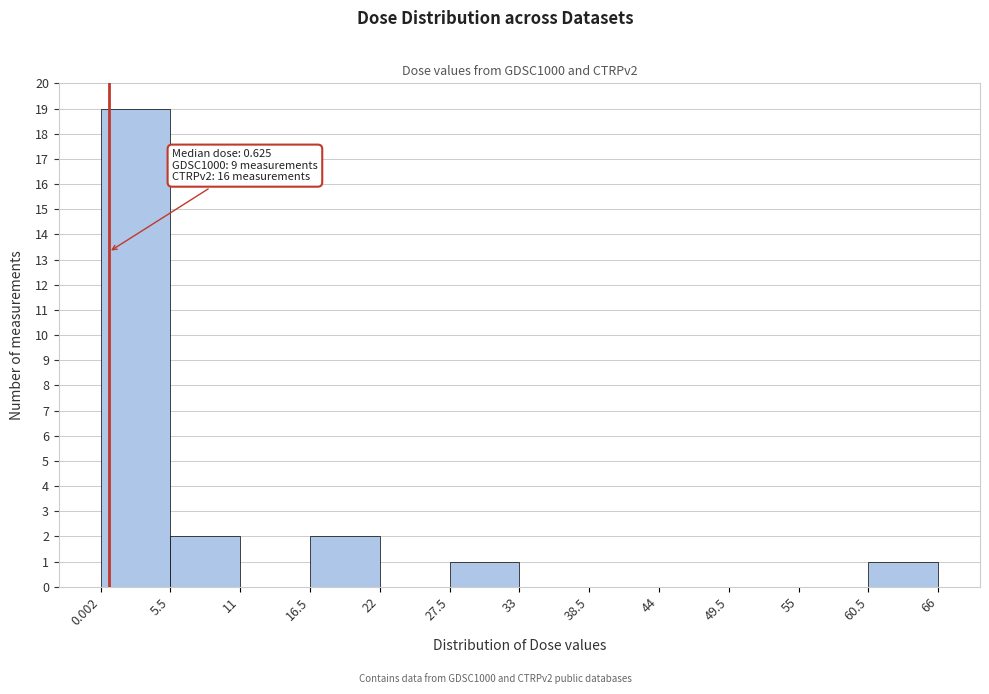

Over which range of the x-axis is the bar tallest?

0.002 to 5.5